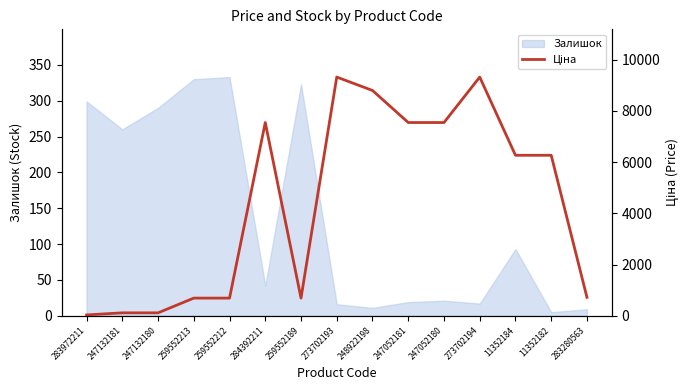

Reading left to right, transcribe all the data shown in this chart.

32.0	113.3	113.3	689.1	689.1	7545.9	689.1	9321.4	8797.6	7545.9	7545.9	9321.4	6266.7	6266.7	719.6